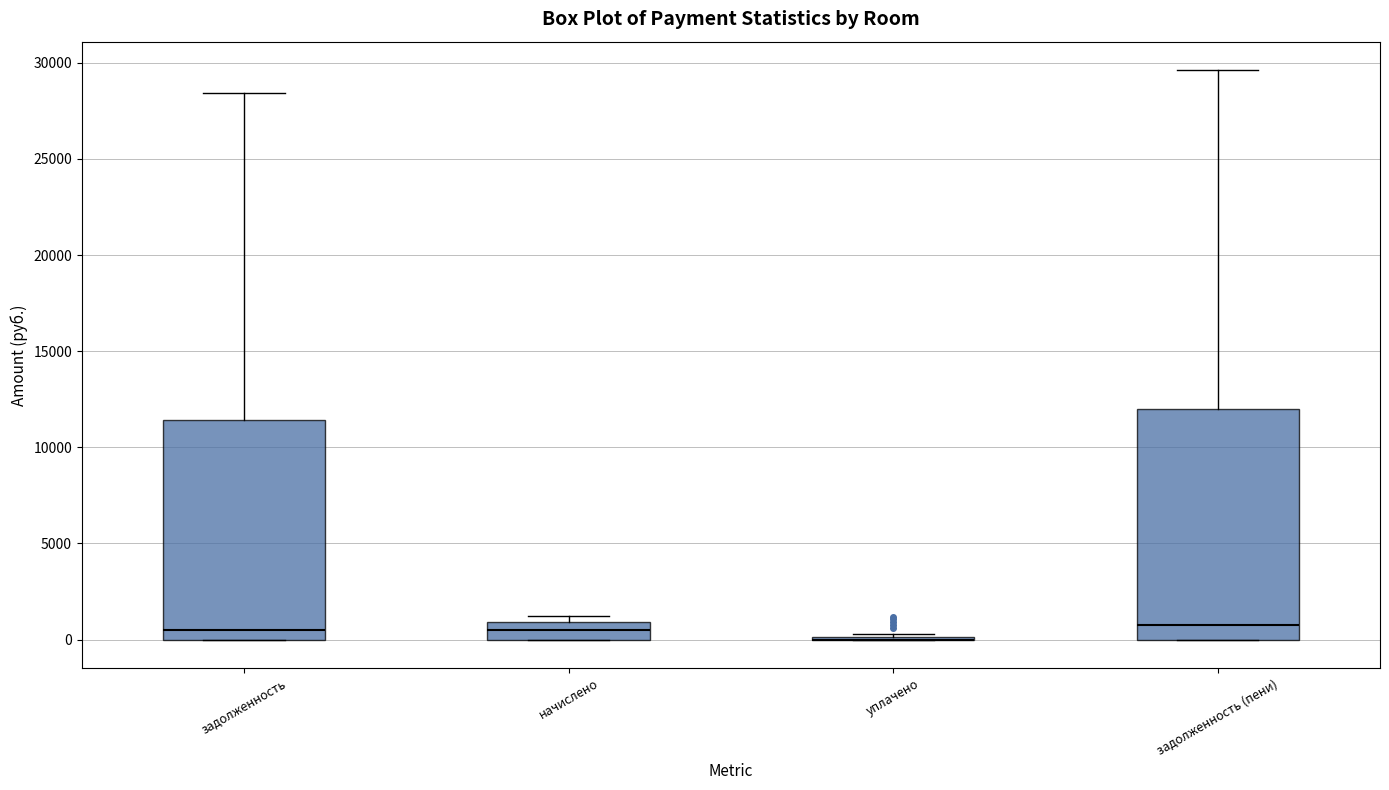

Reading left to right, read every box against the y-axis: the position of its median line, the range the box covers, and the ends of its whiskers. The values are not printed on the chart, so give them approximately, as read against the axis.

задолженность: median 500, box 0 to 11500, whiskers 0 to 28500
начислено: median 500, box 0 to 1000, whiskers 0 to 1000 (just above the box's upper edge)
уплачено: box collapsed to a line at 0, whiskers 0 to 500
задолженность (пени): median 1000, box 0 to 12000, whiskers 0 to 29500